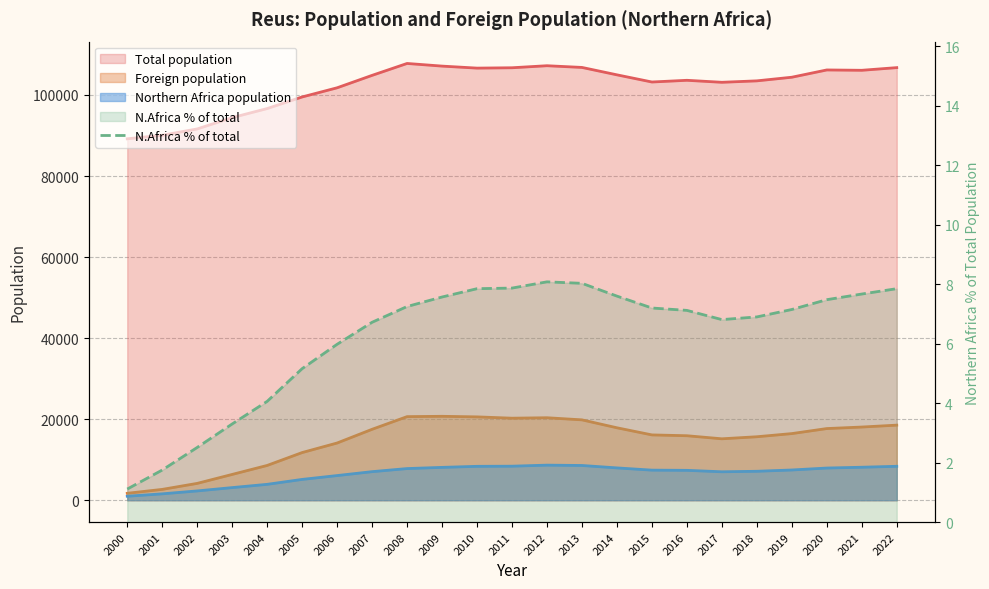

What is the sum of all values?

143.0